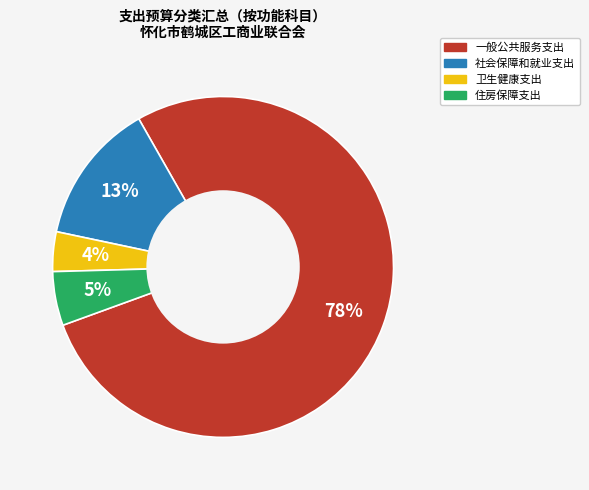

To the nearest percent, what is the difference between the largest and smallest slice percentages?

74%